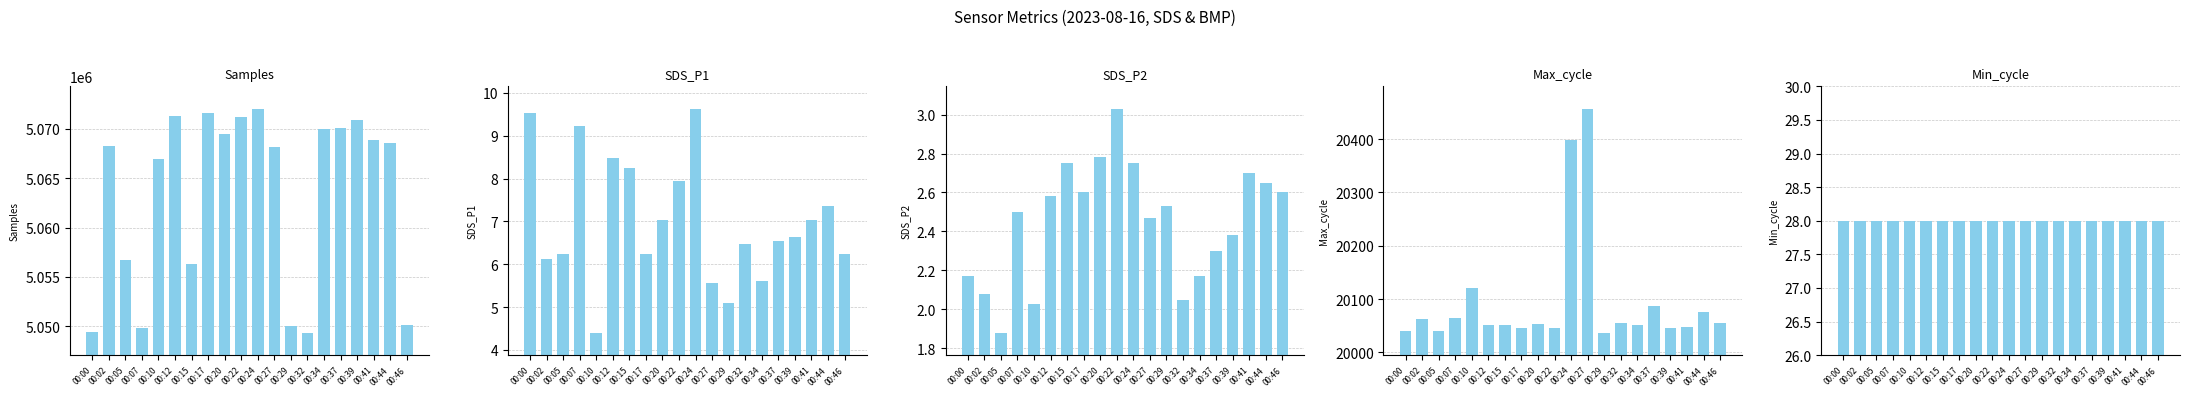

Which category has the highest value in the Max_cycle series?

00:27